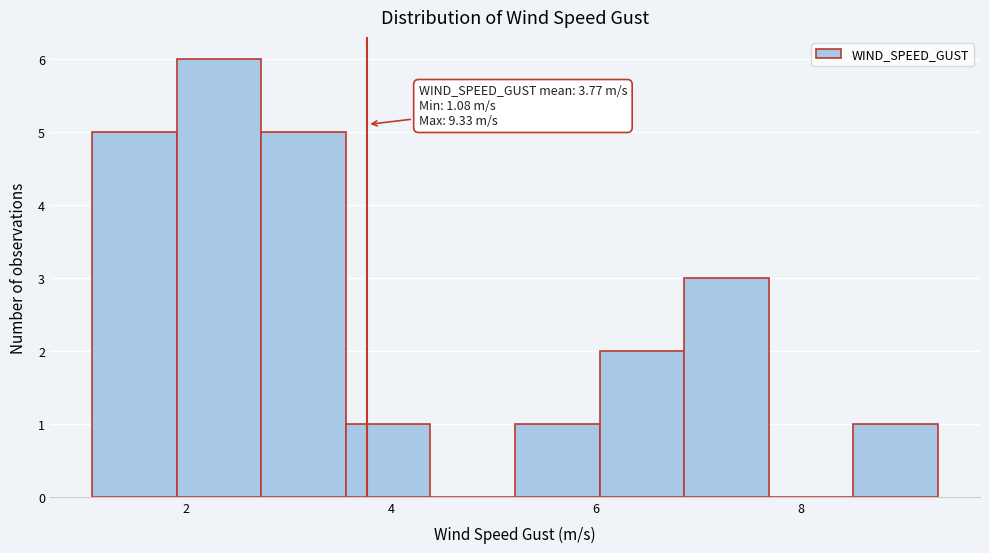

Which range on the x-axis has the tallest bar?

2.0 to 2.8